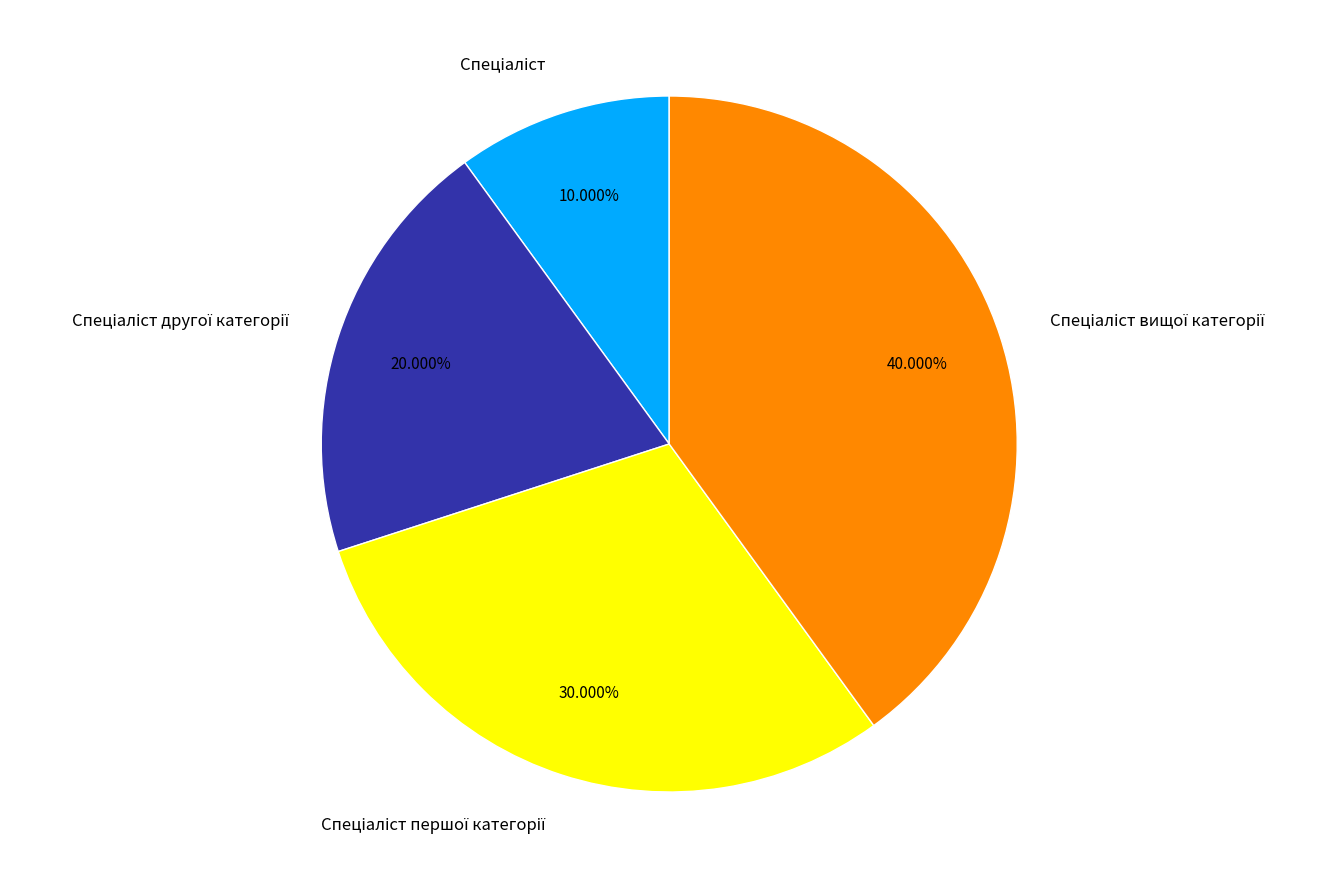

Is there a majority slice in this chart?

No